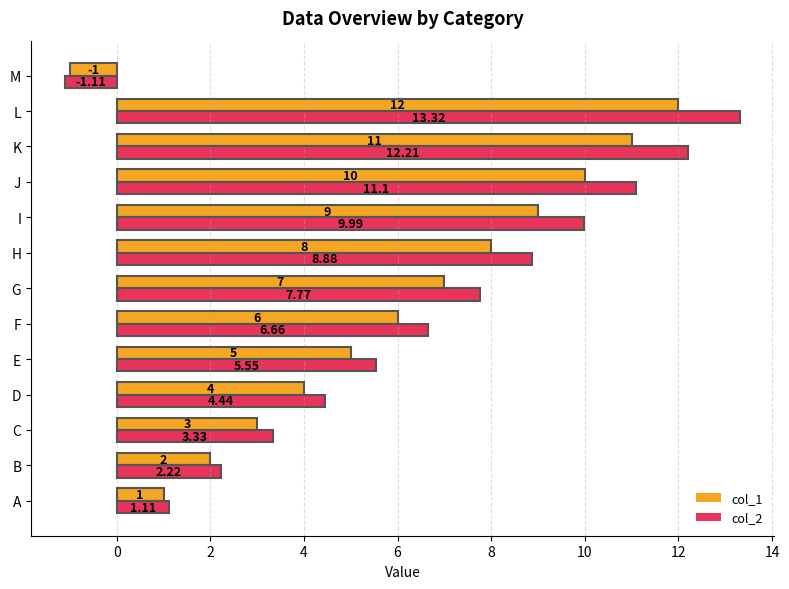

Count the number of categories in the chart.

13